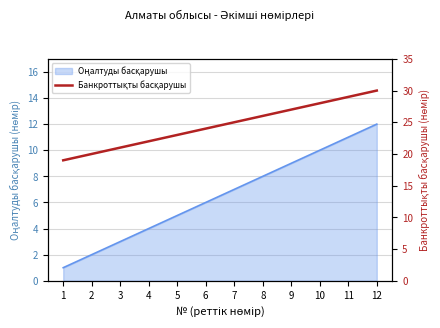

What is the difference between the values at 1 and 11?

10